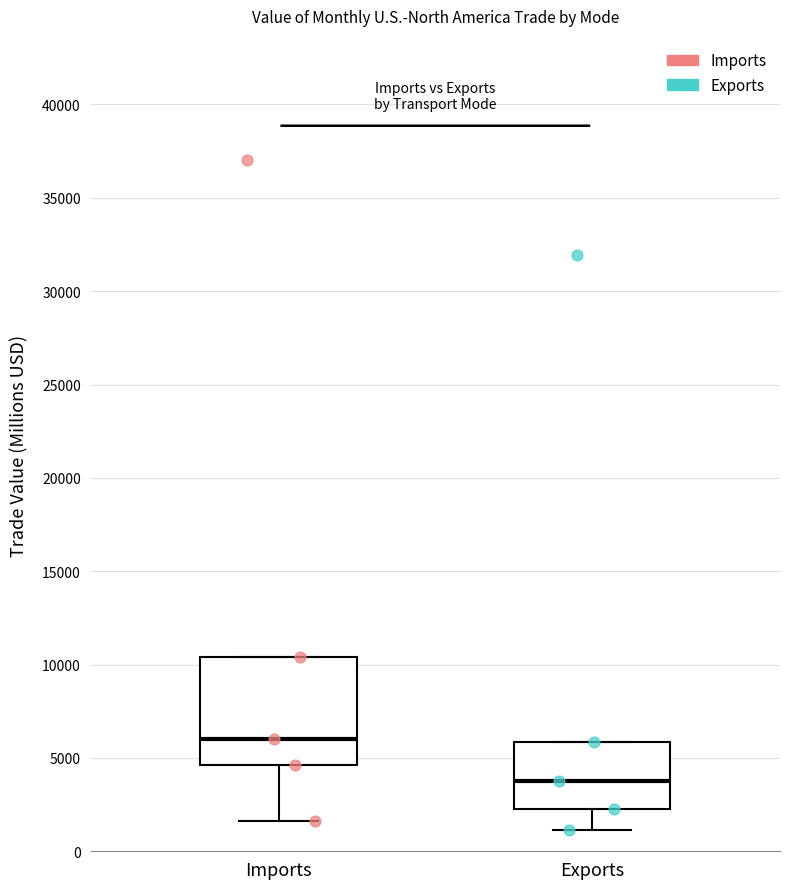

Where is the upper edge of the box for Exports on the y-axis? The values are not printed on the chart, so give them approximately, as read against the axis.

6000